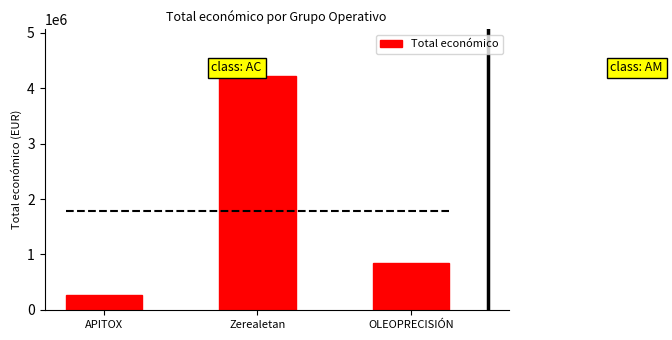

List the labels in order of value, largest first.

Zerealetan, OLEOPRECISIÓN, APITOX